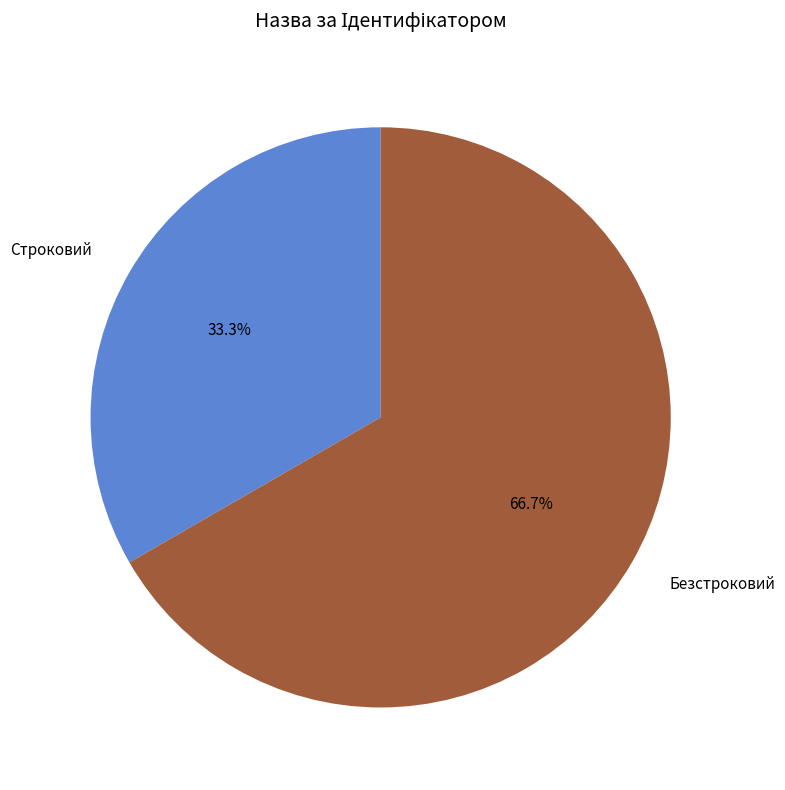

To the nearest percent, what is the average slice percentage?

50%